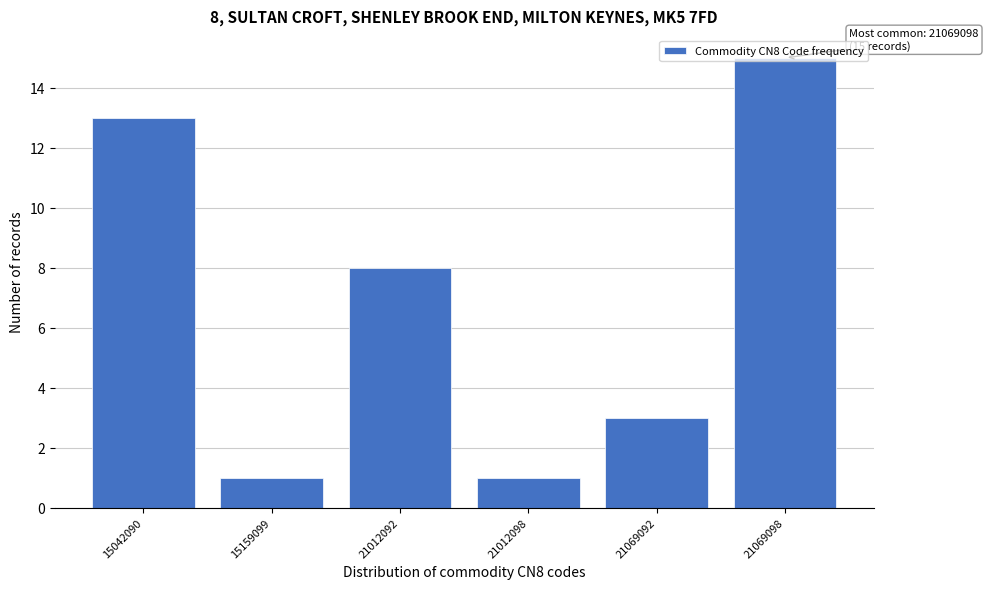

What is the average value?

7